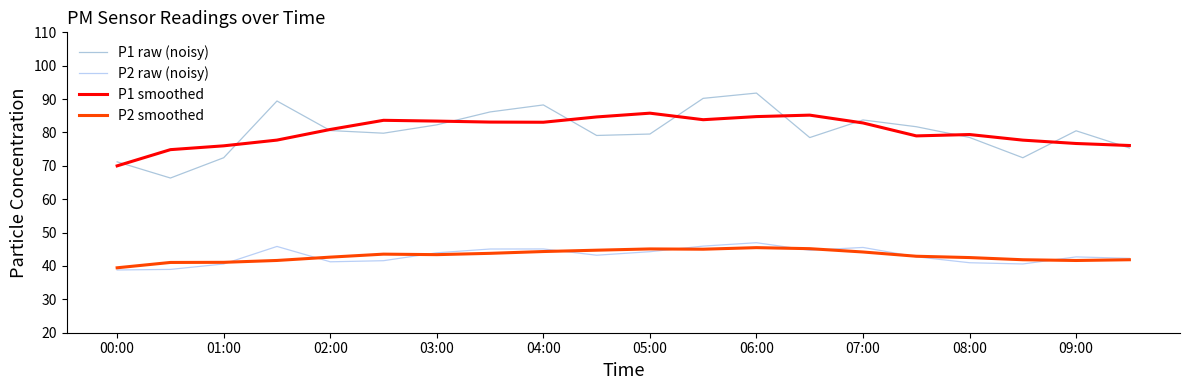

What is the highest value of the P2 raw (noisy) series?

47.0